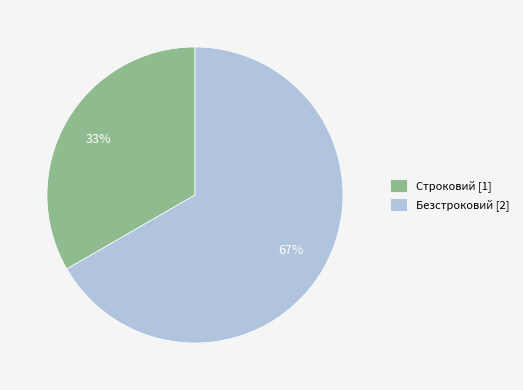

Which slice is the largest?

Безстроковий